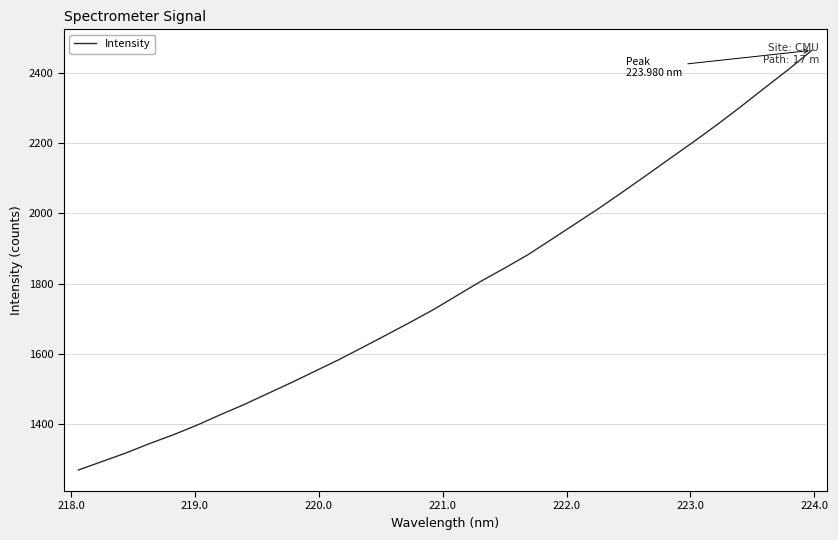

What is the difference between the maximum and minimum values?

1196.0